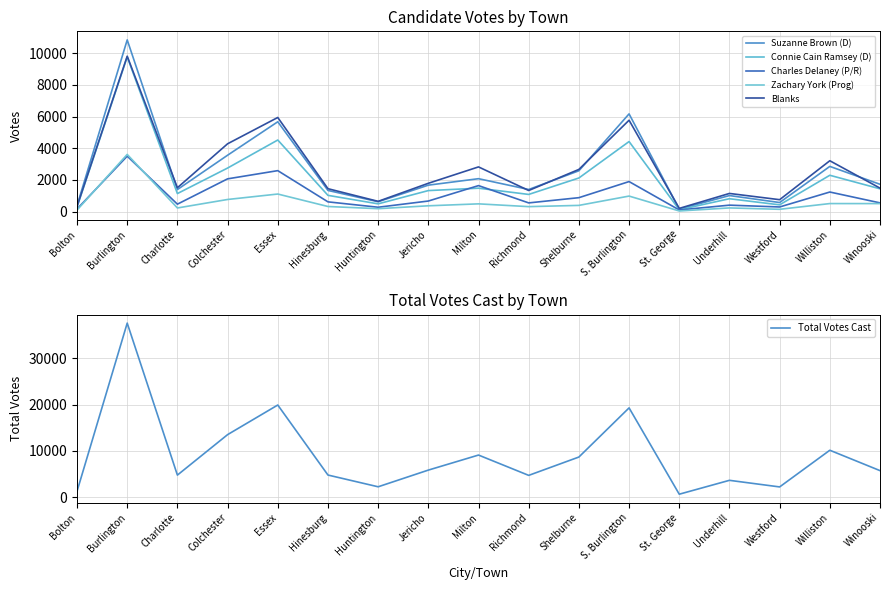

True or false: Zachary York (Prog) and Suzanne Brown (D) intersect in this chart.

False